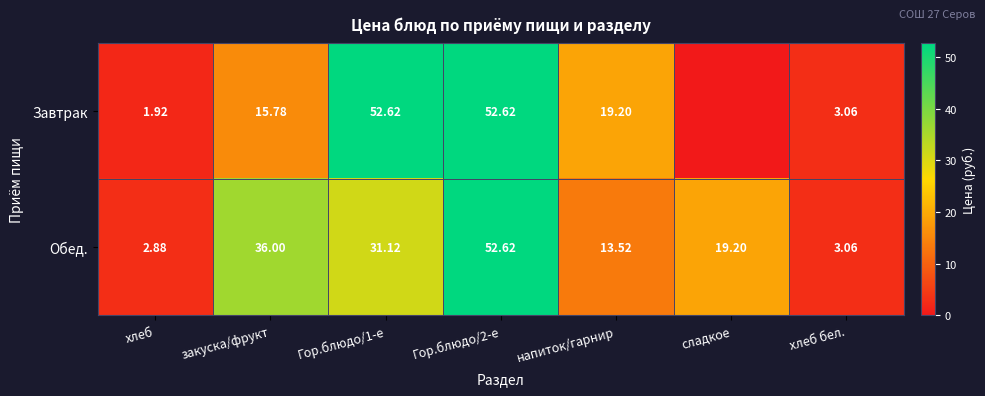

What is the total value across all series at хлеб бел.?

6.1